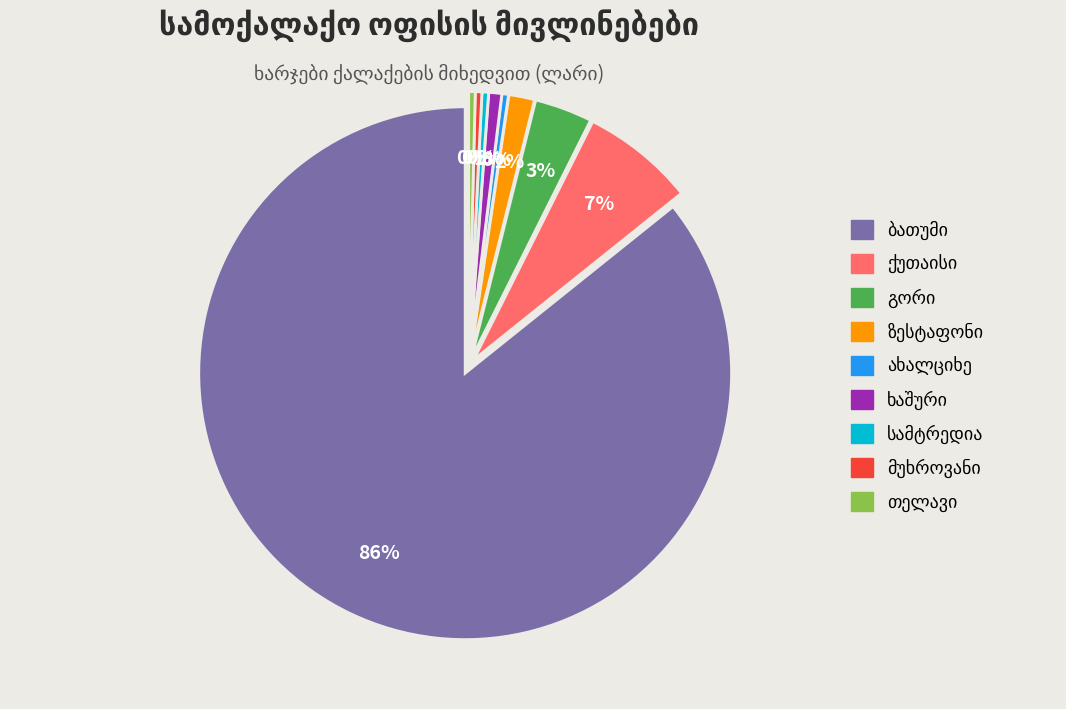

Between ზესტაფონი and თელავი, which is larger?

ზესტაფონი